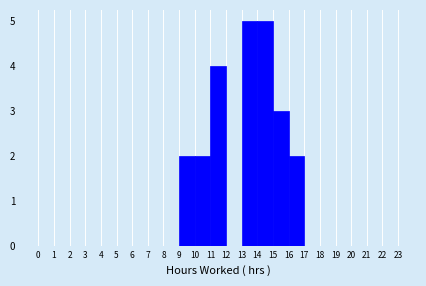

Reading left to right, transcribe this chart: for each bar, give the range it covers on the x-axis and its height. The values are not printed on the chart, so give them approximately, as read against the axis.

0 to 1: 0
1 to 2: 0
2 to 3: 0
3 to 4: 0
4 to 5: 0
5 to 6: 0
6 to 7: 0
7 to 8: 0
8 to 9: 0
9 to 10: 2
10 to 11: 2
11 to 12: 4
12 to 13: 0
13 to 14: 5
14 to 15: 5
15 to 16: 3
16 to 17: 2
17 to 18: 0
18 to 19: 0
19 to 20: 0
20 to 21: 0
21 to 22: 0
22 to 23: 0